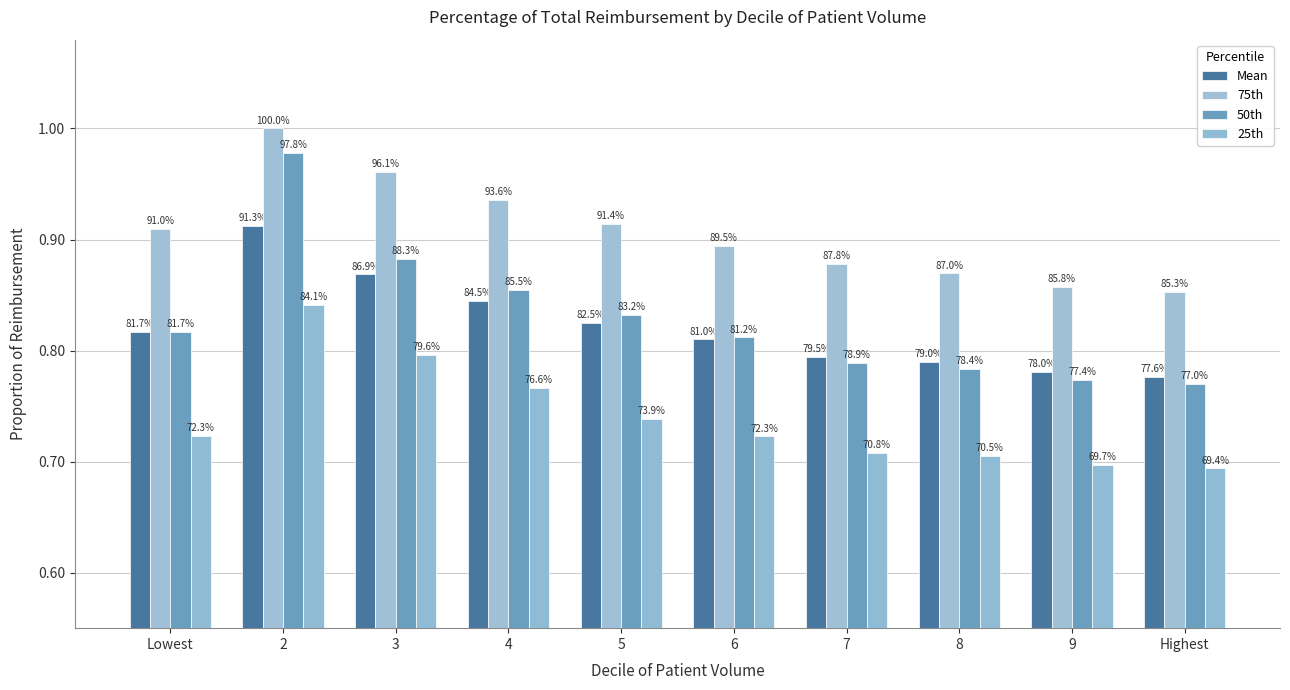

What is the difference between the highest and lowest values at 6?

0.2